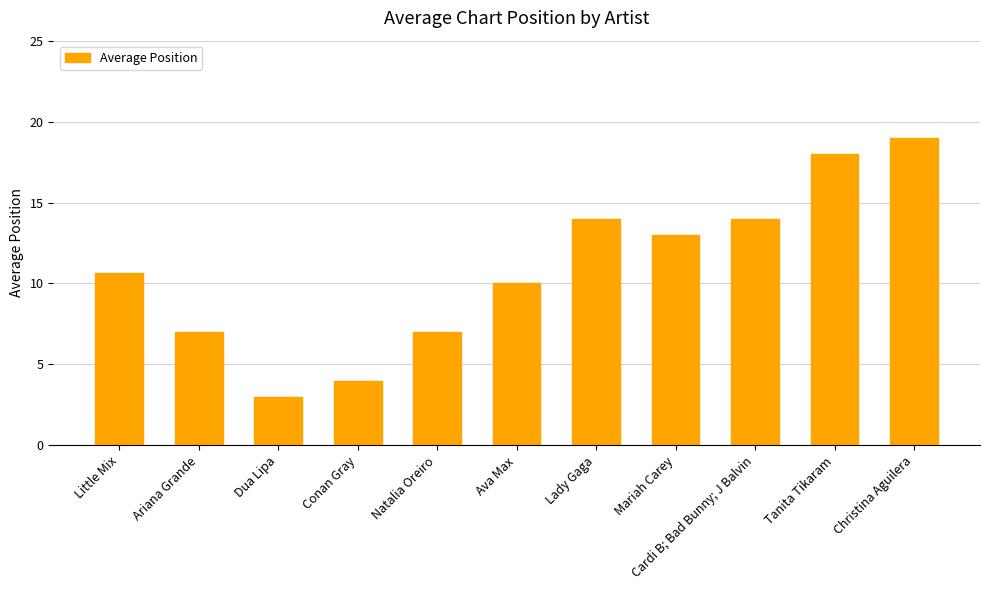

What is the sum of the values at Conan Gray and Little Mix?

14.6